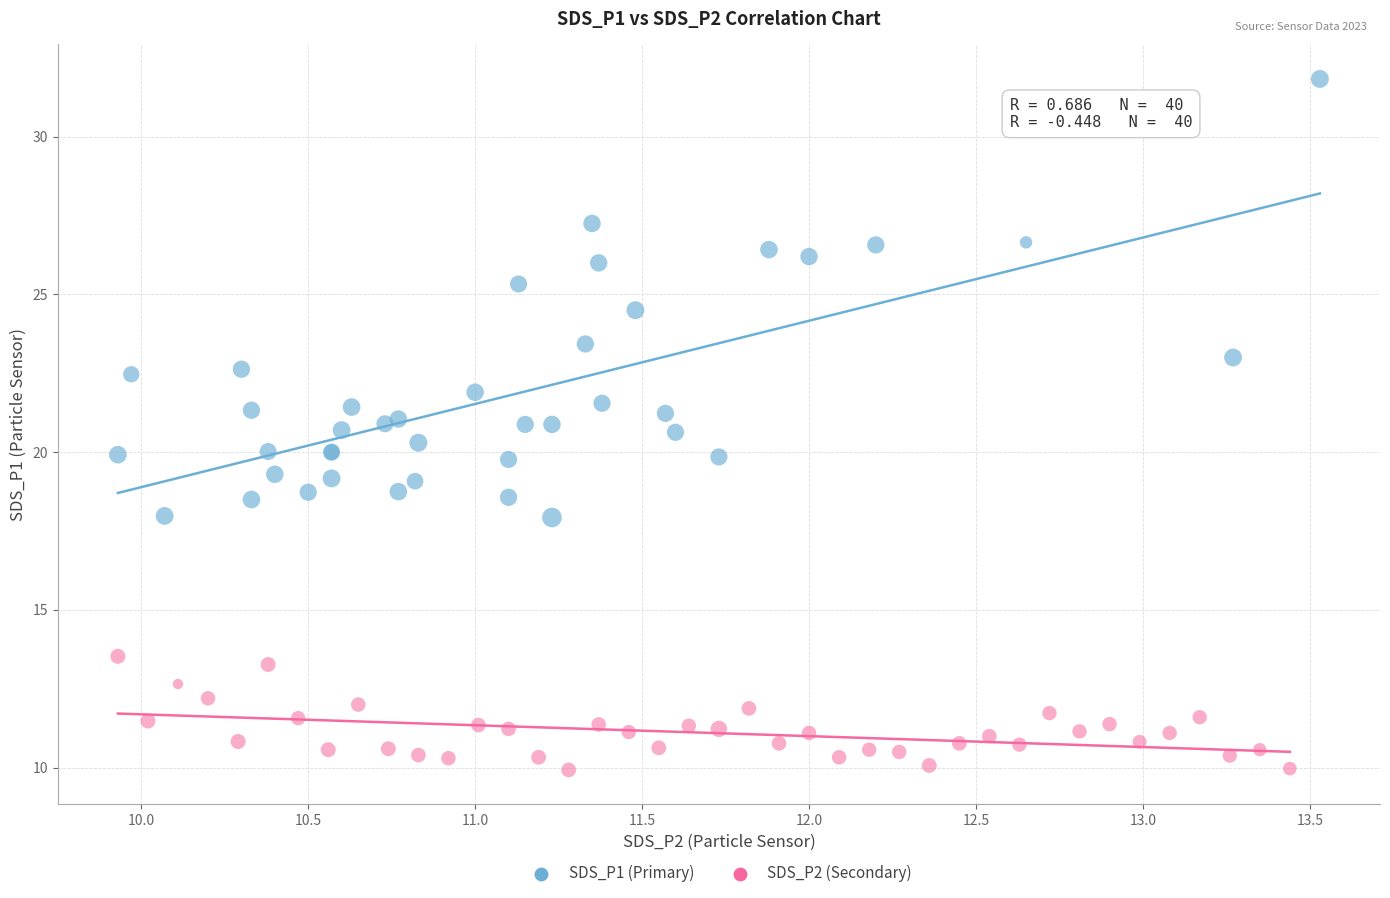

Which series has the largest Y range (max minus min)?

SDS_P1 (Primary)